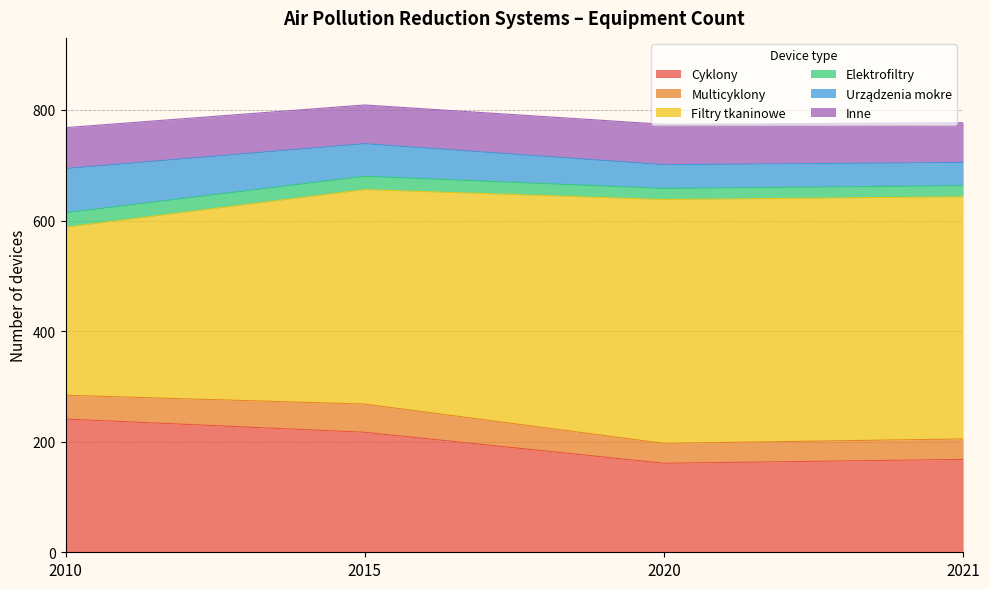

Which series has the largest range (max minus min)?

Filtry tkaninowe